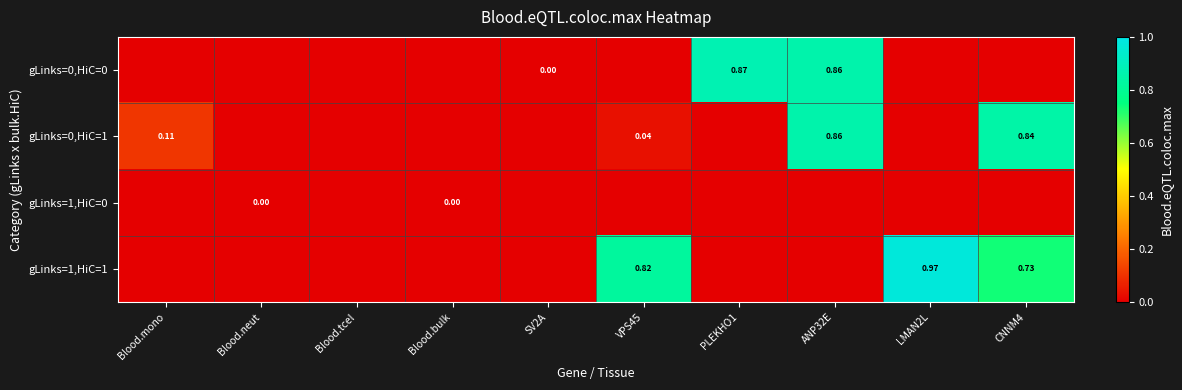

List the labels in order of gLinks=1,HiC=0 value, largest first.

Blood.bulk, Blood.neut, Blood.mono, Blood.tcel, SV2A, VPS45, PLEKHO1, ANP32E, LMAN2L, CNNM4